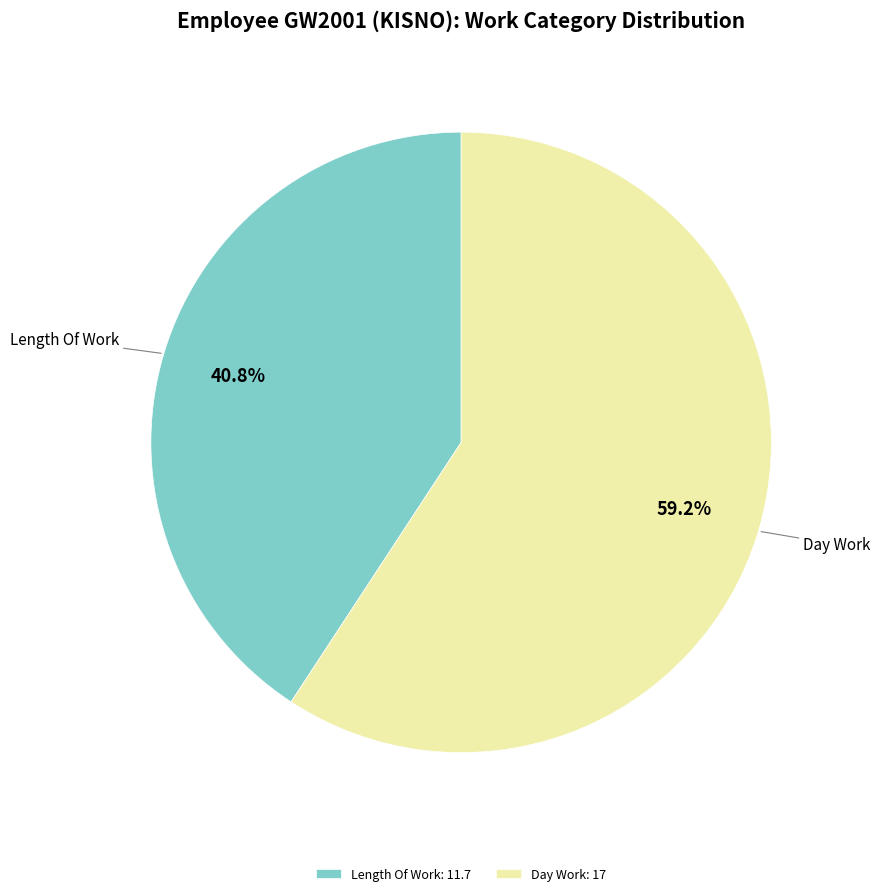

What is the total percentage of Day Work: 17 and Length Of Work: 11.7?

100.0%